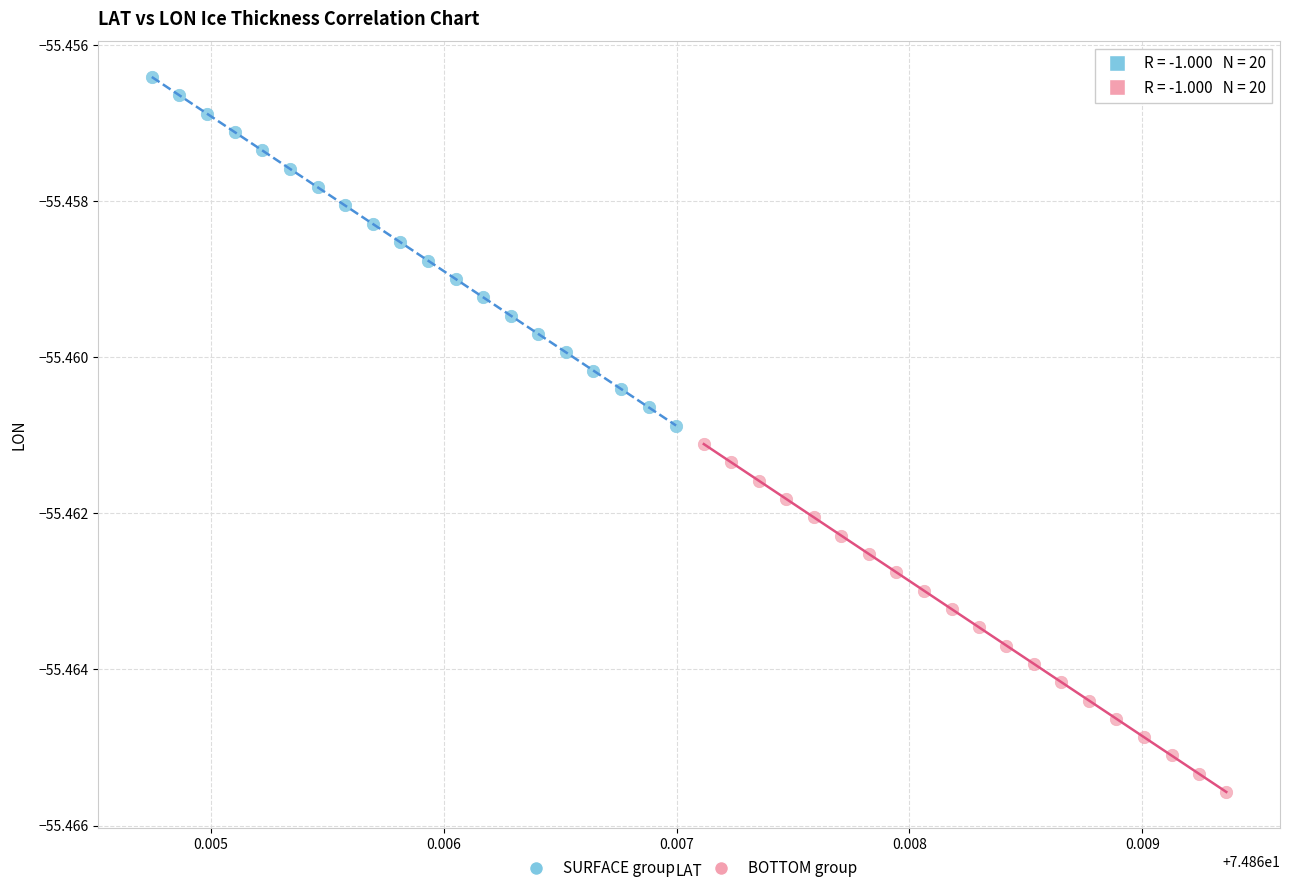

Which series contains the highest Y value?

SURFACE group